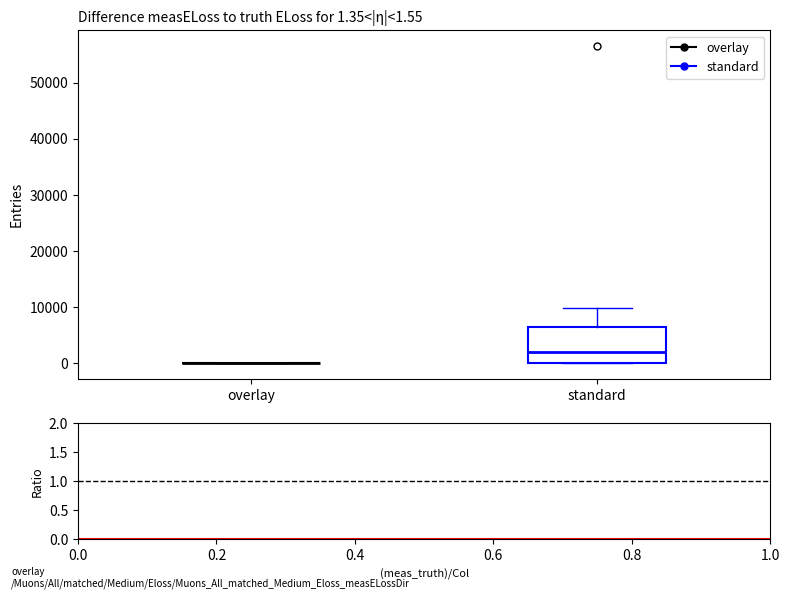

Comparing the boxes themselves (not the whiskers), which one is the tallest?

standard